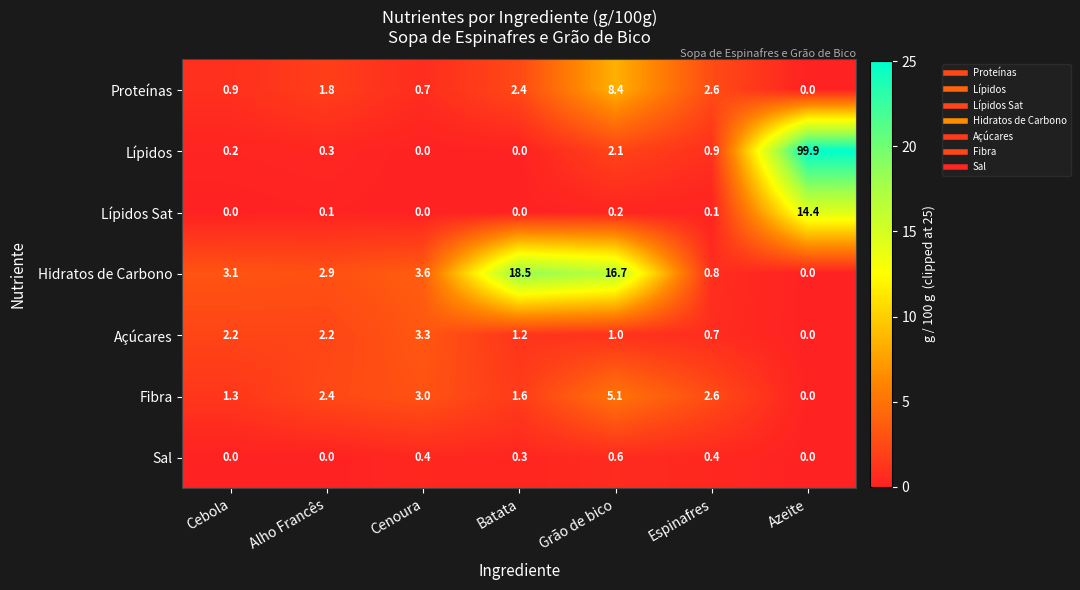

Between Espinafres and Azeite, which series saw the biggest shift?

Lípidos